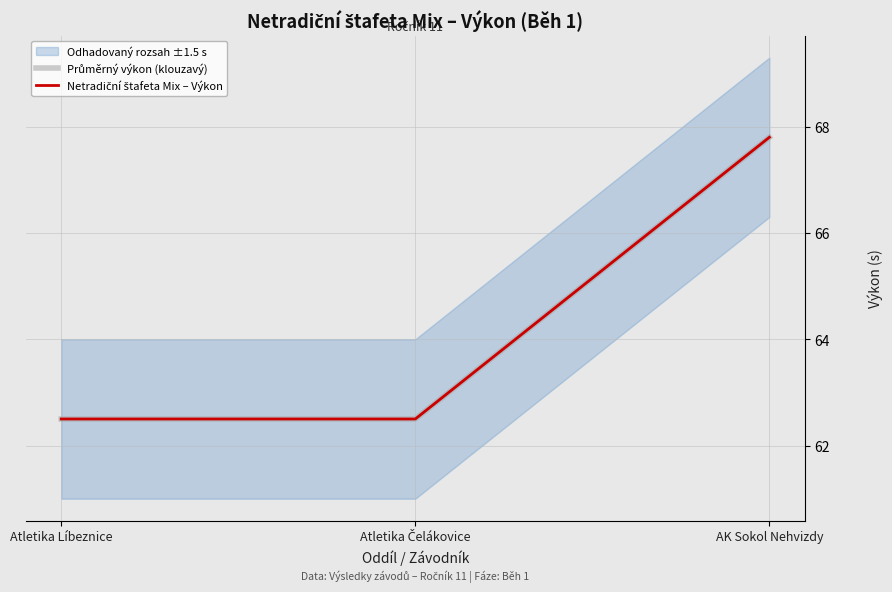

What is the value of the Netradiční štafeta Mix – Výkon point at the 1st from the left?

62.5